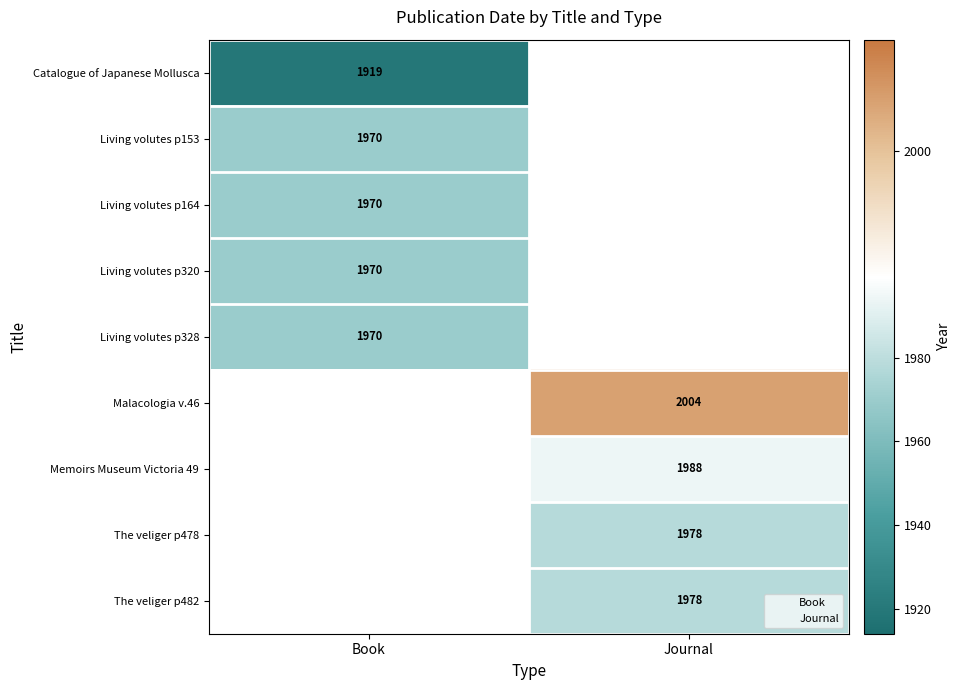

Is it true that Living volutes p320 equals 1970 at Book?

True